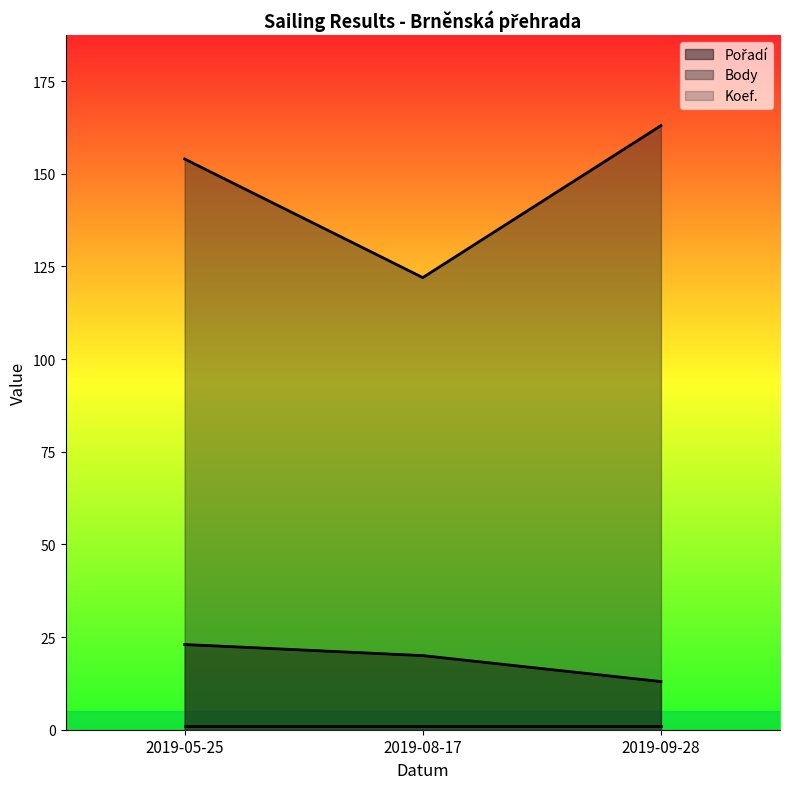

Which category has the lowest value across all series?

2019-09-28